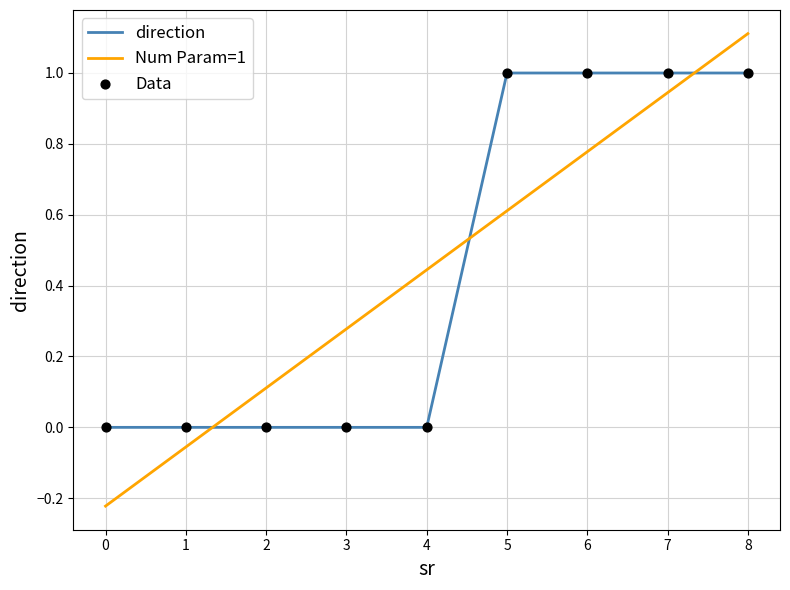

What is the change in value from 4 to 8?

+1